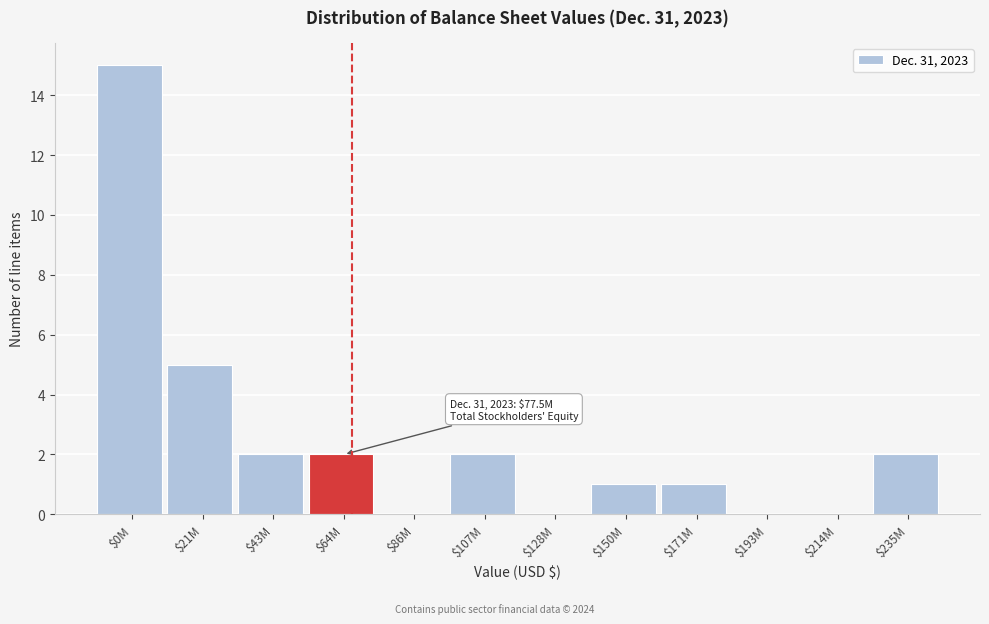

At which label is the value closest to 7?

$21M